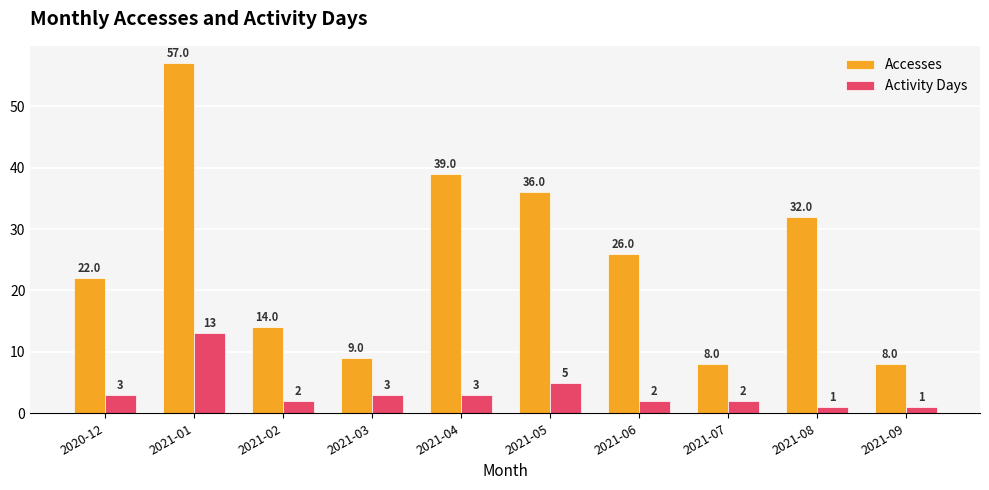

What is the difference between the maximum and minimum values in the Activity Days series?

12